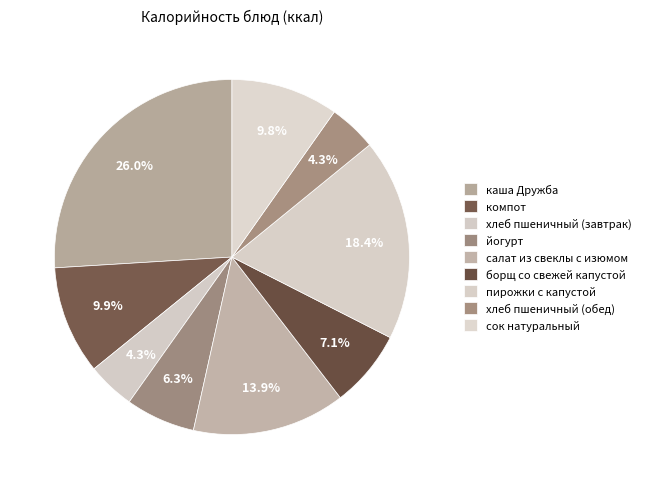

What is the ratio of the value at каша Дружба to the value at хлеб пшеничный (обед)?

6.0